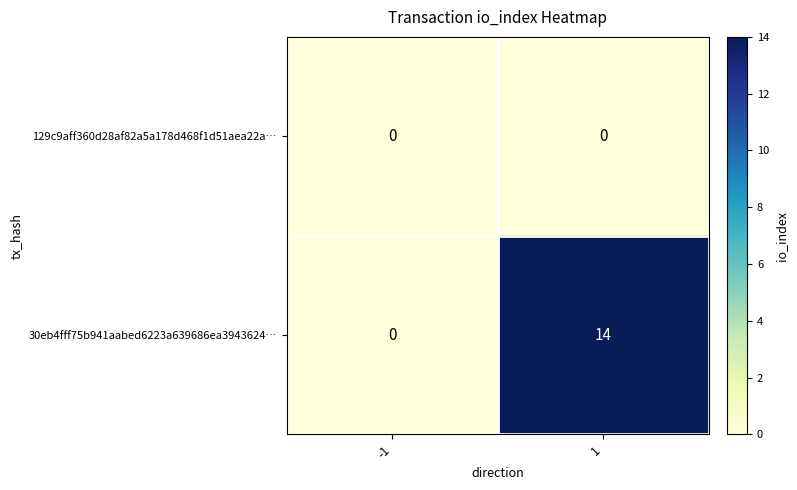

Is it true that 129c9aff360d28af82a5a178d468f1d51aea22a… equals 0 at -1?

True